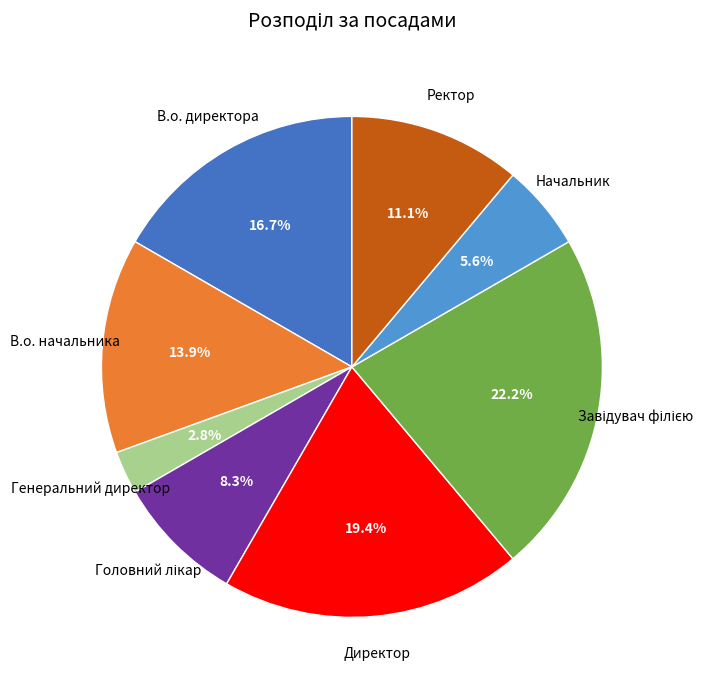

Combined, do Начальник and Директор account for over 50%?

No